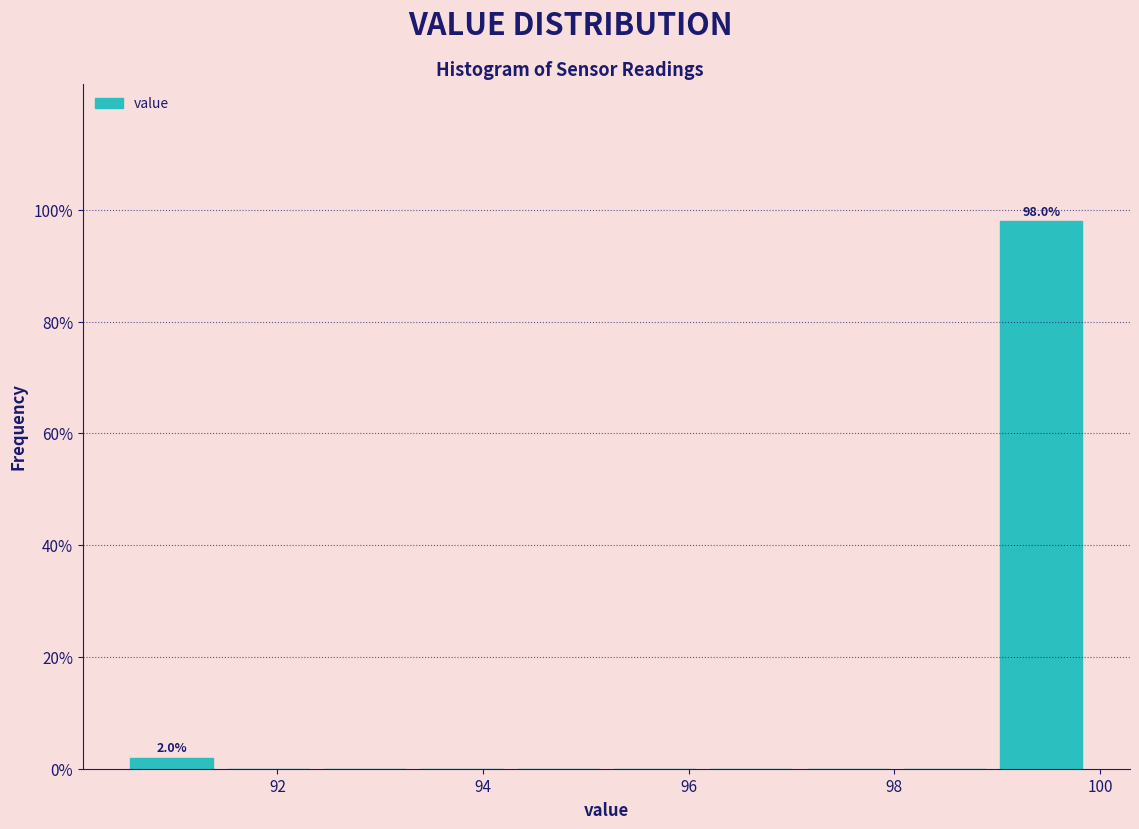

Which range on the x-axis has the tallest bar?

98.96 to 99.90